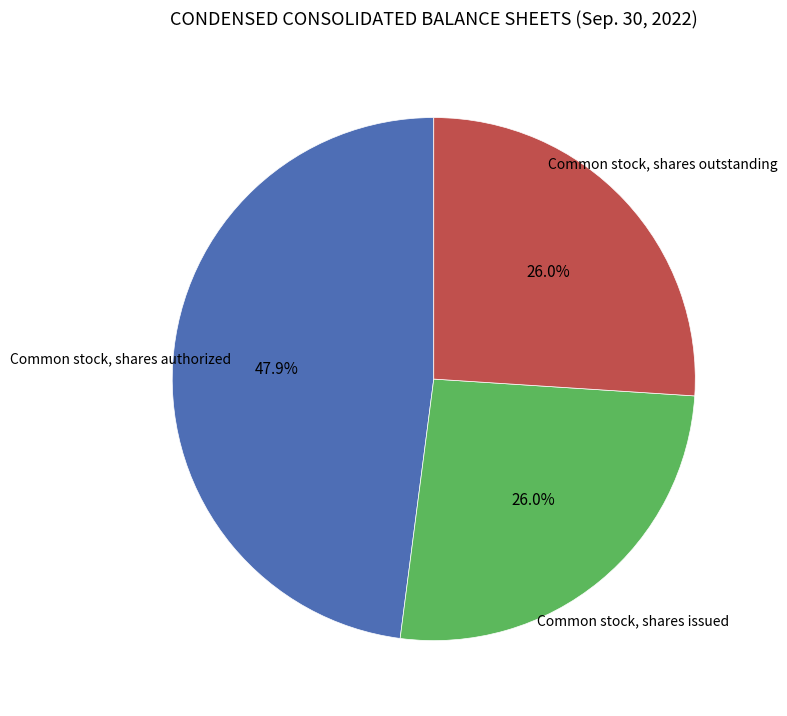

Is there any slice that represents more than half of the pie?

No